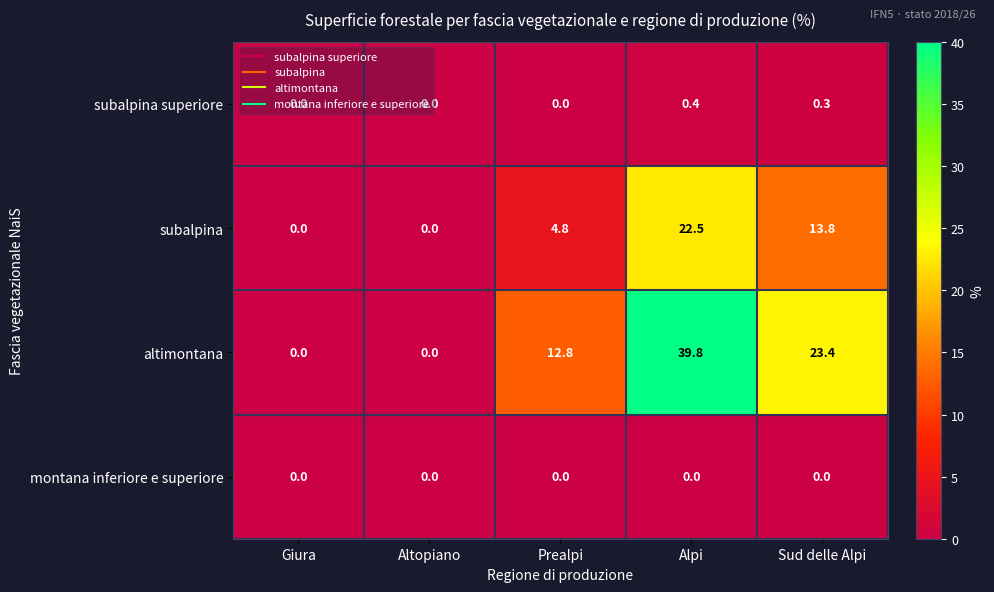

Between Altopiano and Alpi, which series saw the biggest shift?

altimontana